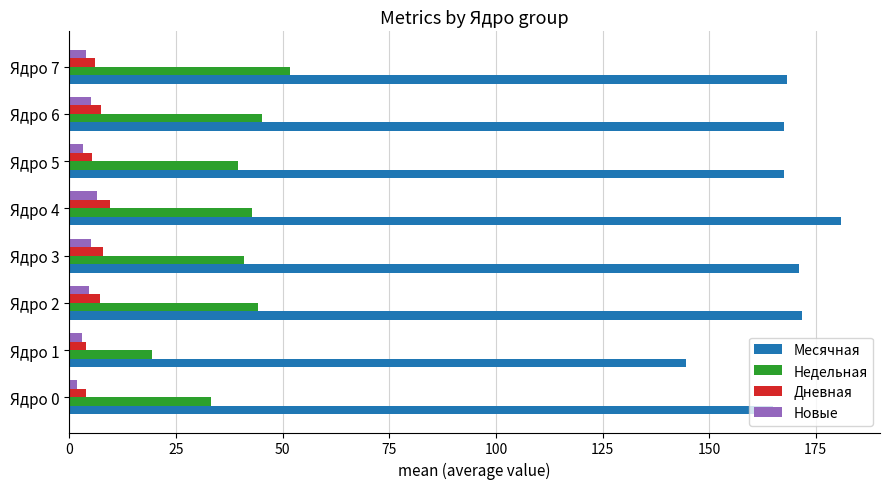

The Дневная series shows 7.4 at Ядро 6. True or false?

True